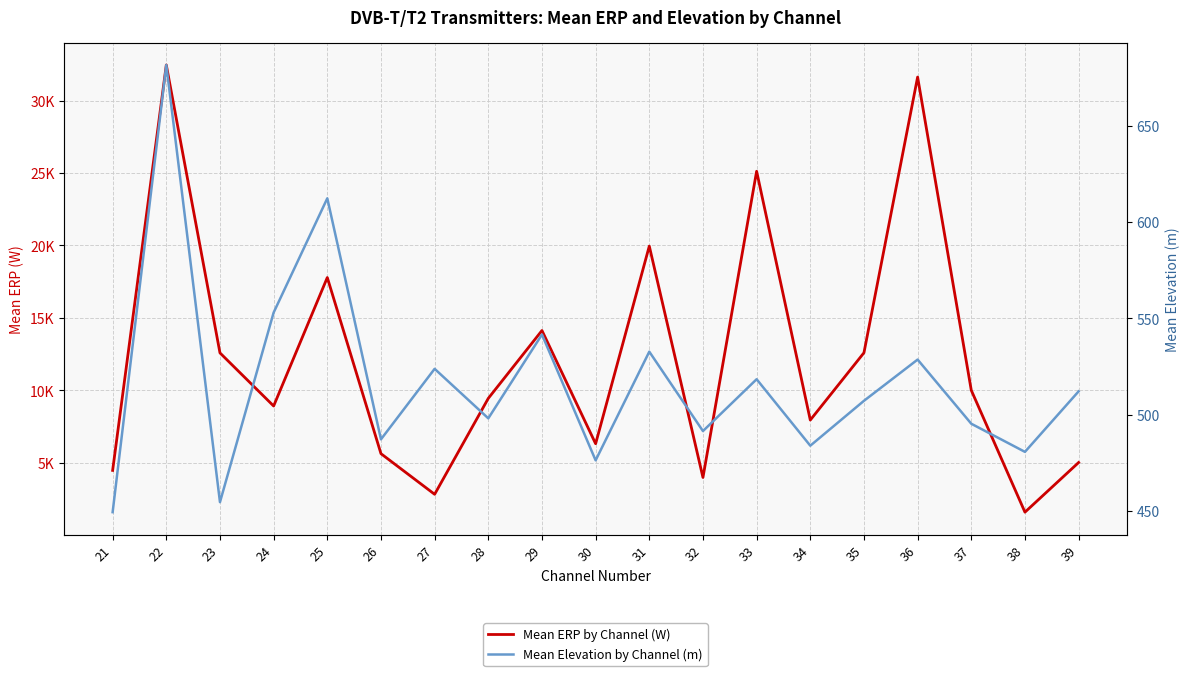

True or false: Mean Elevation by Channel (m) has more than 2 interior local peaks.

True